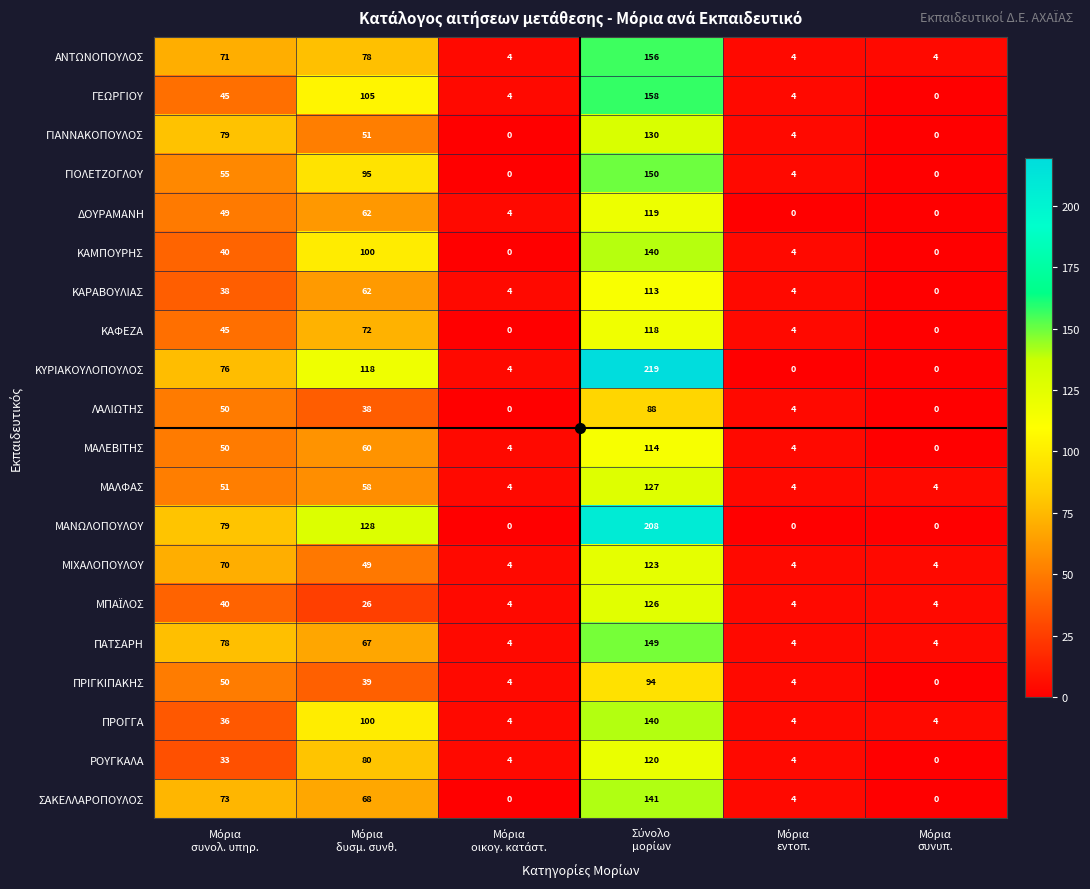

What is the difference between the second highest and second lowest values in the ΜΙΧΑΛΟΠΟΥΛΟΥ series?

66